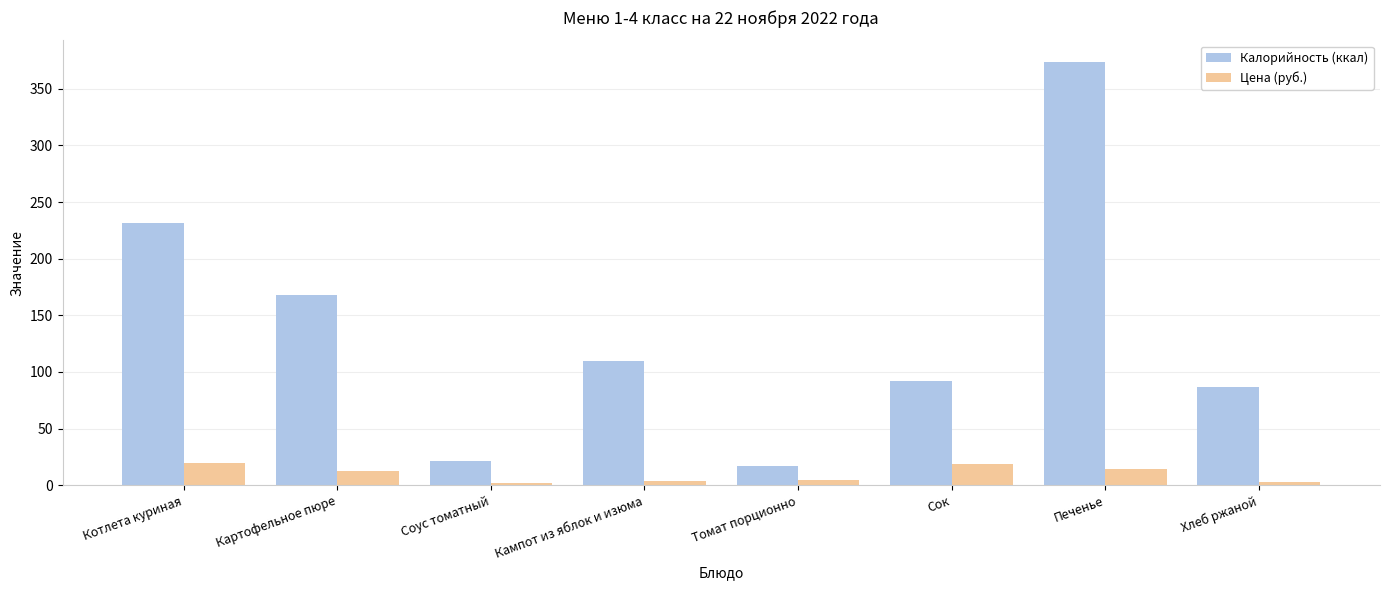

How many data points in Цена (руб.) are above 12?

4